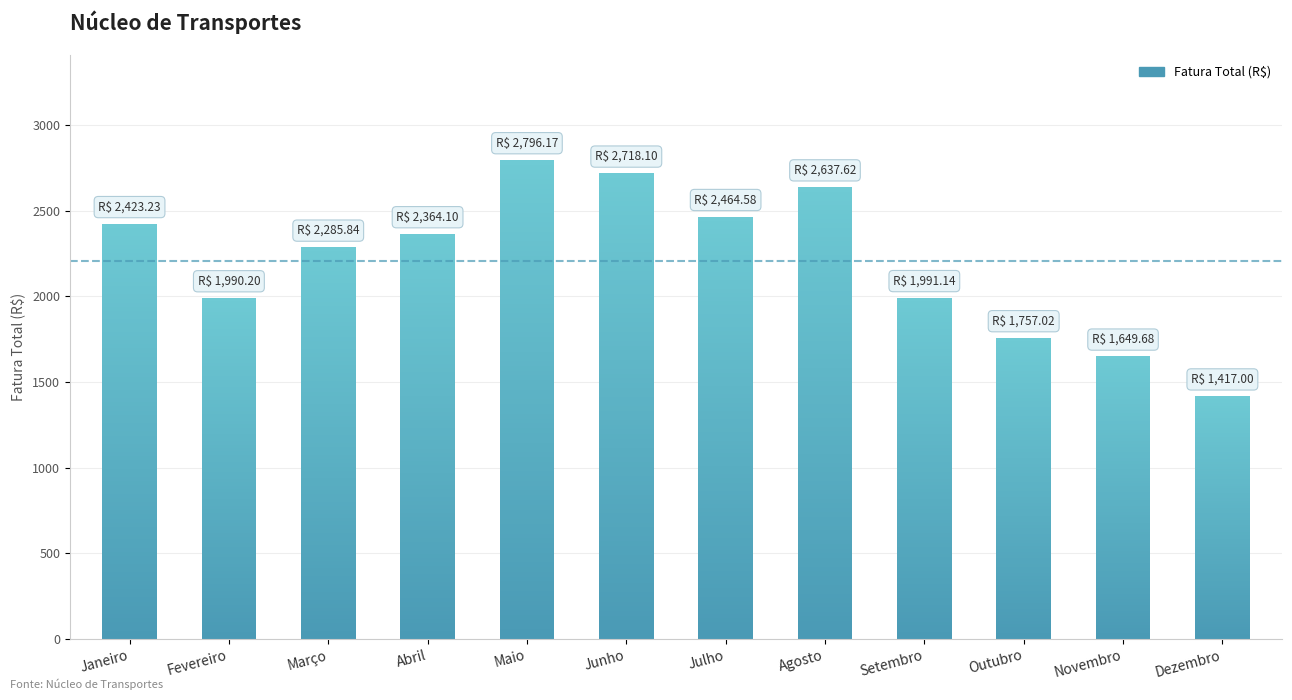

Approximately how many times larger is the value at Setembro compared to Fevereiro?

1.0